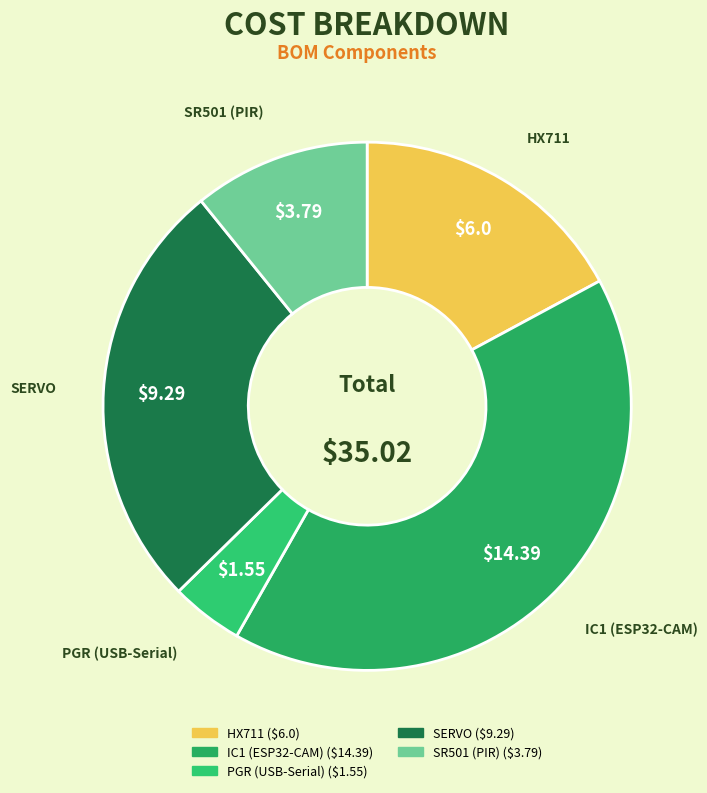

How many segments does this pie chart have?

5